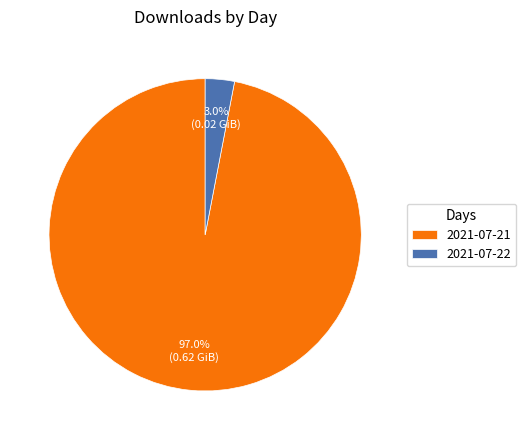

To the nearest percent, what portion does 2021-07-22 represent?

3%